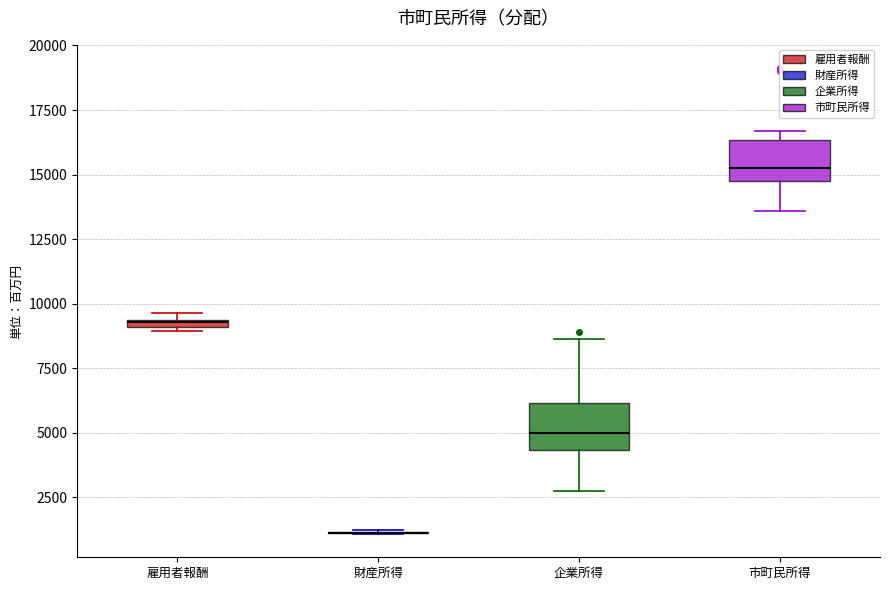

Where is the lower edge of the box for 企業所得 on the y-axis? The values are not printed on the chart, so give them approximately, as read against the axis.

4500